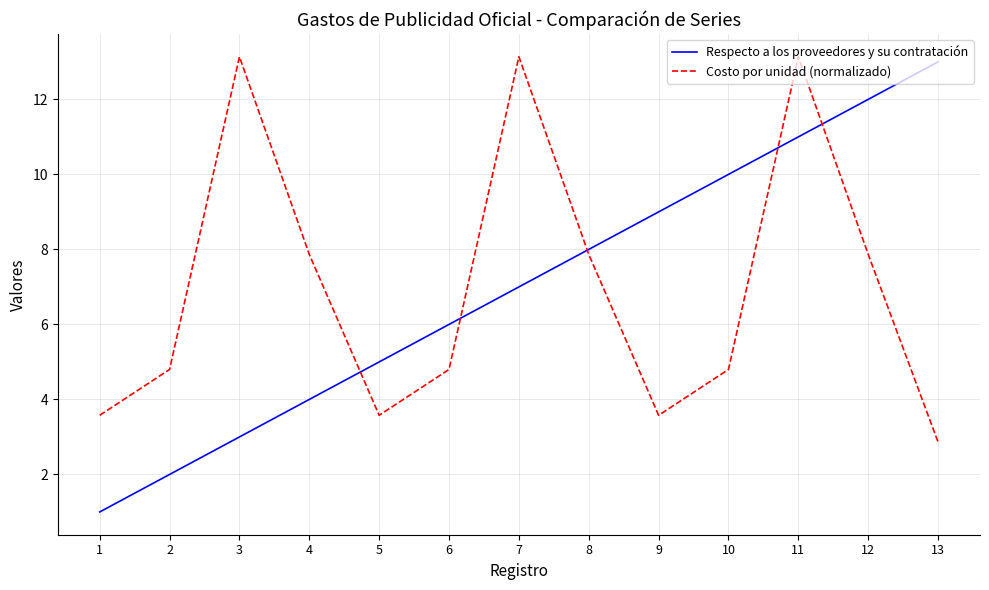

What is the sum of all Costo por unidad (normalizado) values?

91.0